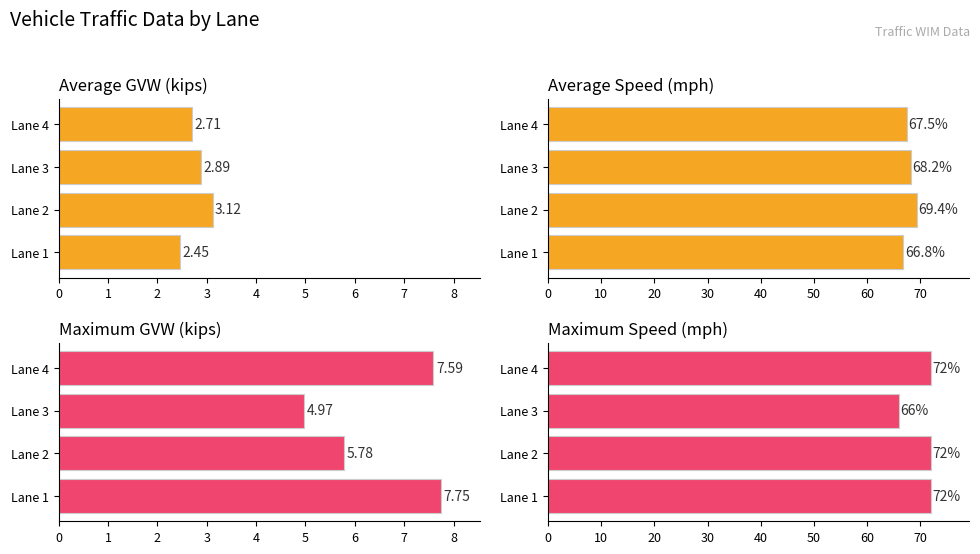

The Maximum GVW (kips) series shows 12.8 at Lane 4. True or false?

False